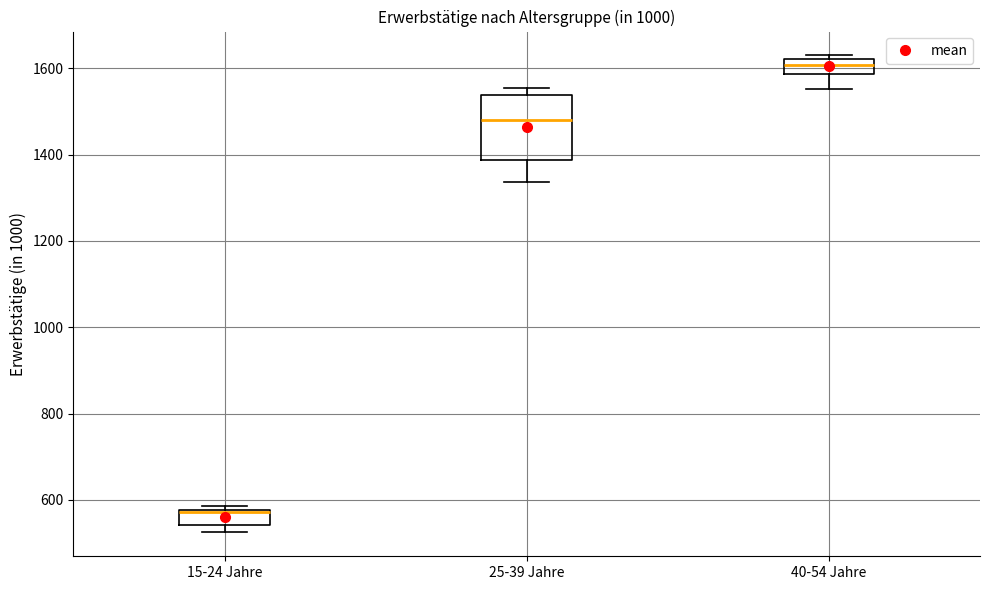

Reading left to right, read every box against the y-axis: the position of its median line, the range the box covers, and the ends of its whiskers. The values are not printed on the chart, so give them approximately, as read against the axis.

15-24 Jahre: median 580 (drawn on the box's upper edge), box 540 to 580, whiskers 520 to 580 (just above the box's upper edge)
25-39 Jahre: median 1480, box 1380 to 1540, whiskers 1340 to 1560
40-54 Jahre: median 1600, box 1580 to 1620, whiskers 1560 to 1620 (just above the box's upper edge)